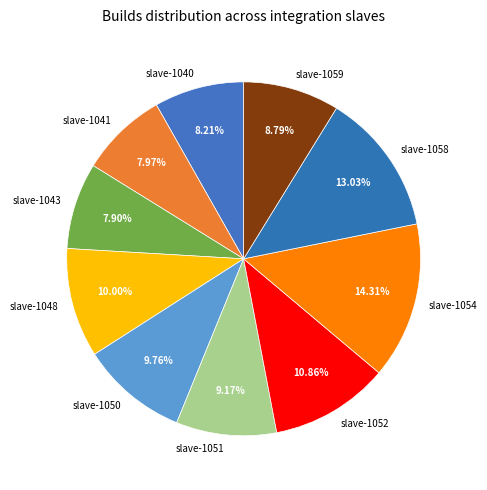

Approximately how many times larger is the value at slave-1054 compared to slave-1052?

1.3